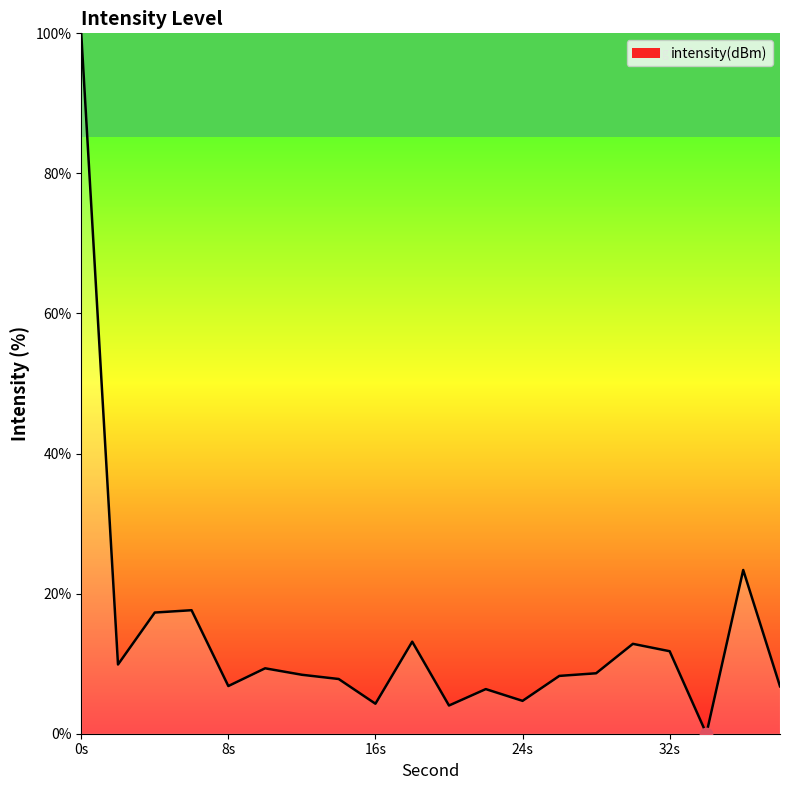

What is the difference between the maximum and minimum values?

100.0